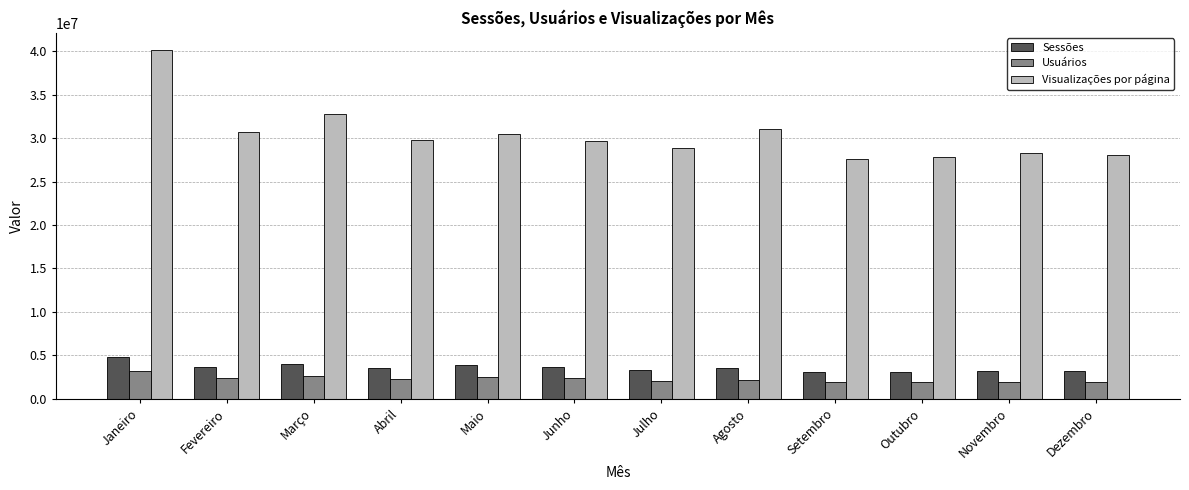

What is the difference between the maximum and second lowest values in the Usuários series?

1248862